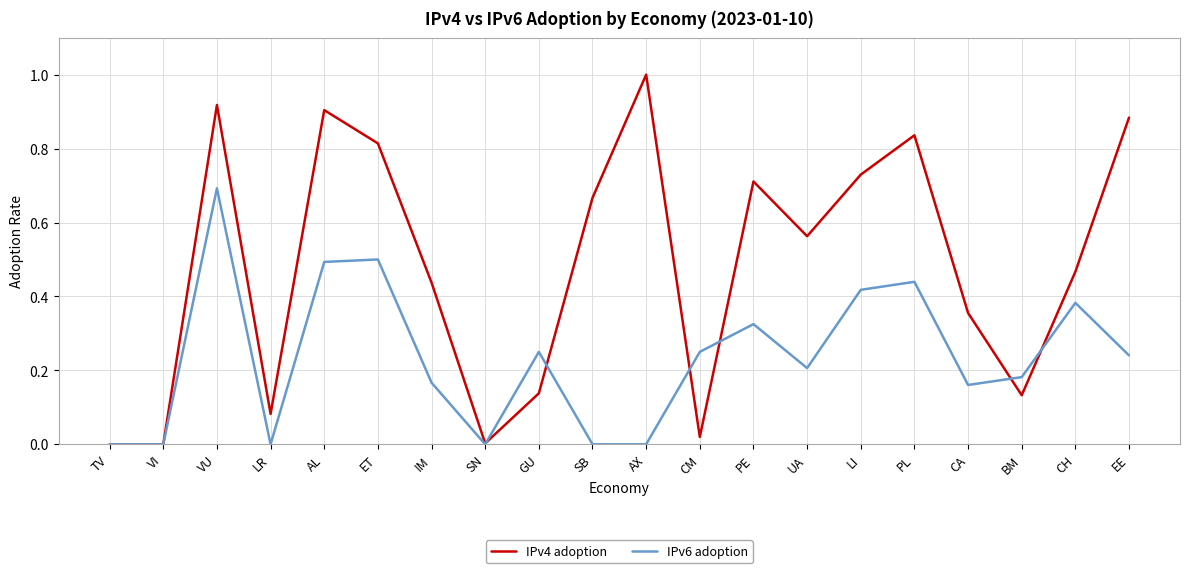

Which series ends up on top after the final intersection of IPv6 adoption and IPv4 adoption?

IPv4 adoption